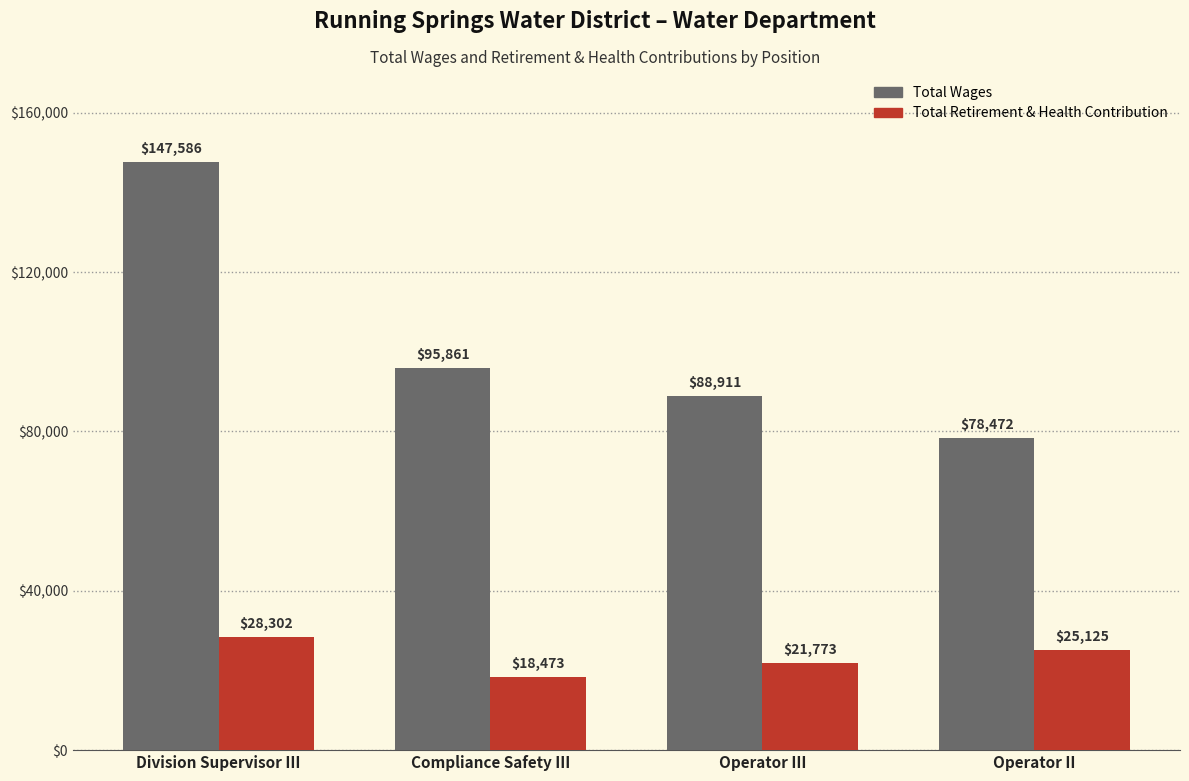

At how many categories does at least one series exceed 40516?

4